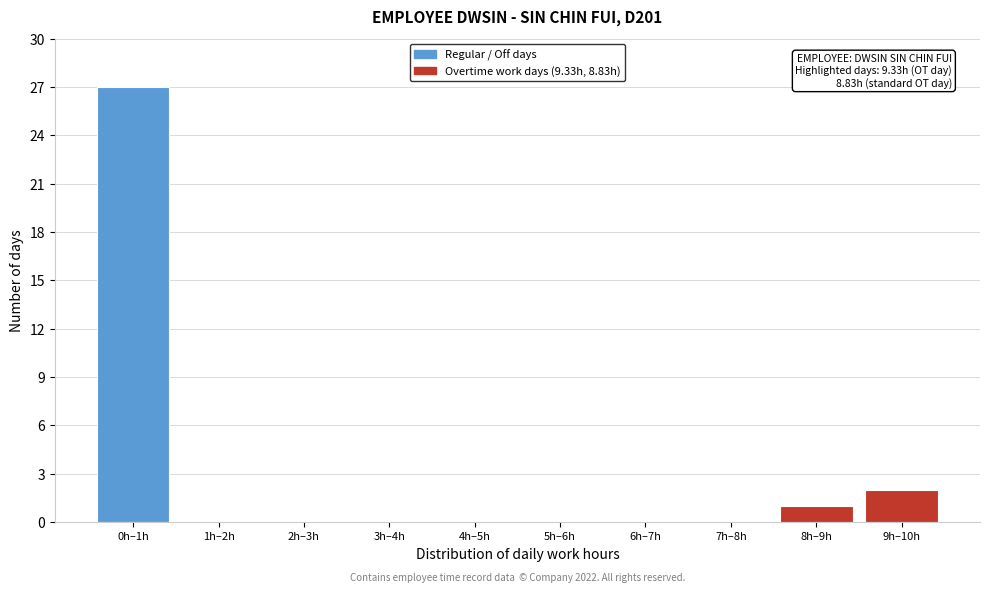

Reading left to right, extract all data points from this chart.

0h–1h=27	1h–2h=0	2h–3h=0	3h–4h=0	4h–5h=0	5h–6h=0	6h–7h=0	7h–8h=0	8h–9h=1	9h–10h=2